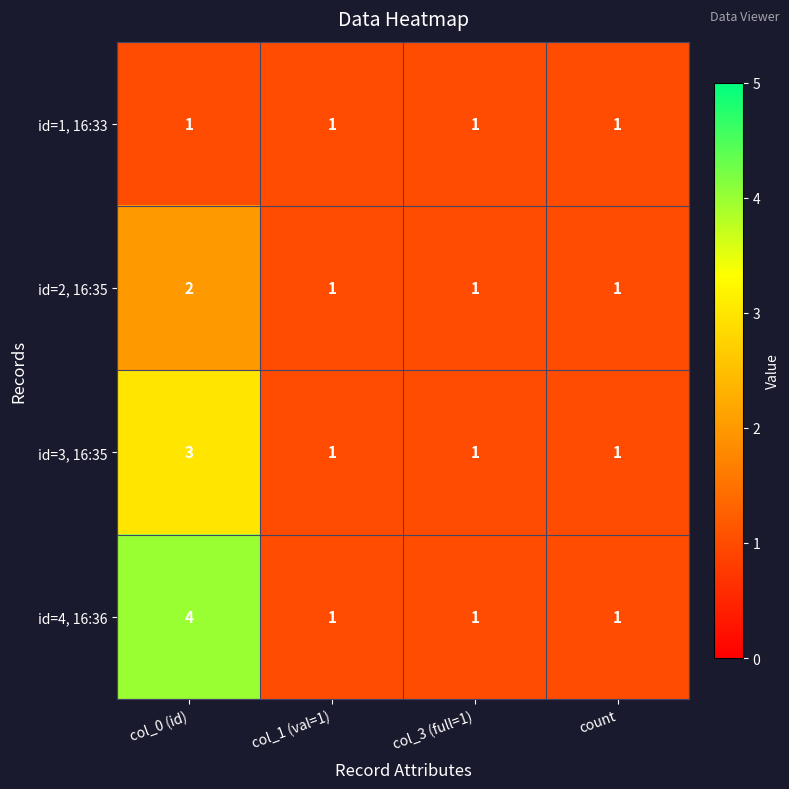

What is the highest value of the id=4, 16:36 series?

4